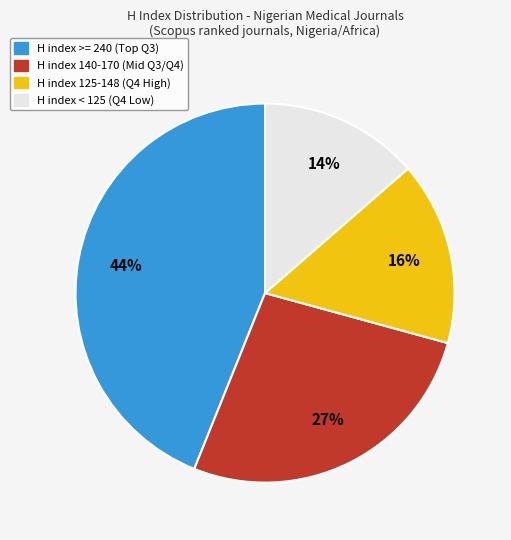

Rank the categories by value from lowest to highest.

H index < 125 (Q4 Low), H index 125-148 (Q4 High), H index 140-170 (Mid Q3/Q4), H index >= 240 (Top Q3)